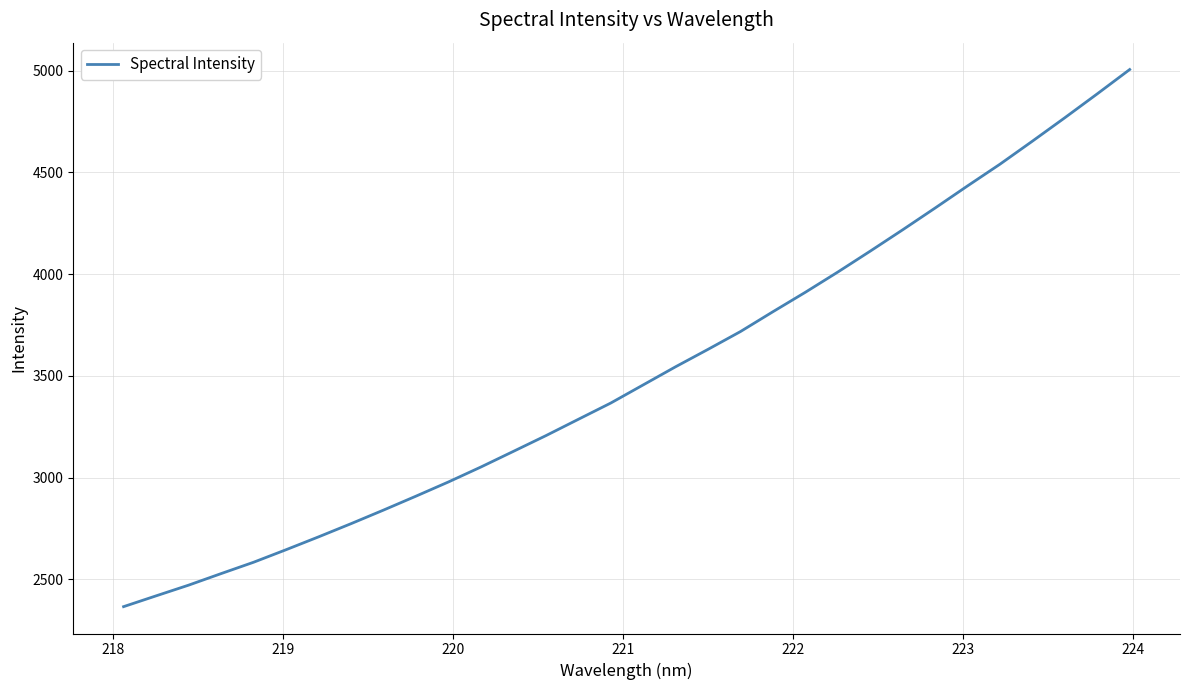

What is the difference between the maximum and minimum values?

2639.0